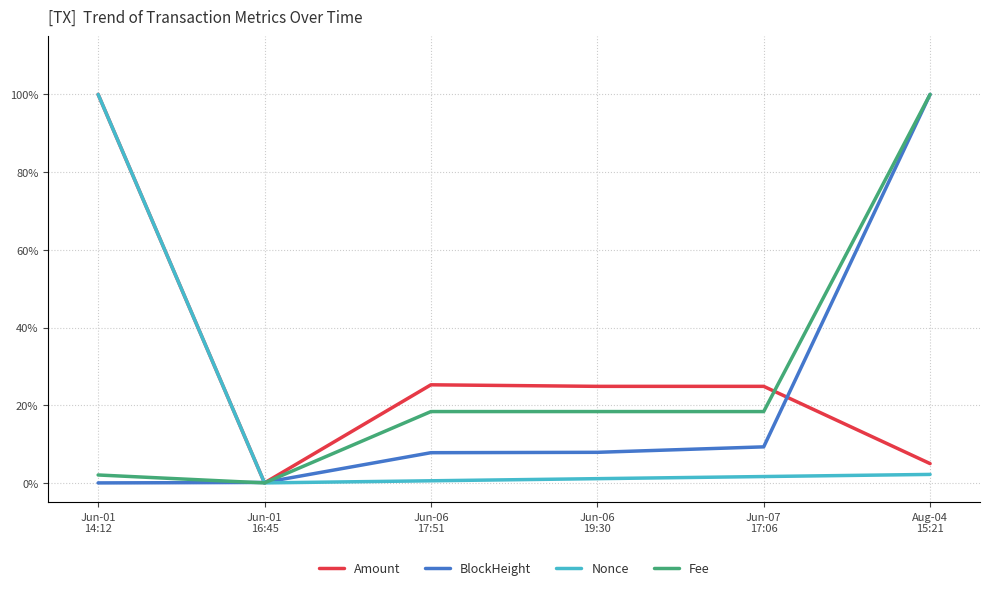

What is the label of the 1st point from the right?

Aug-04
15:21